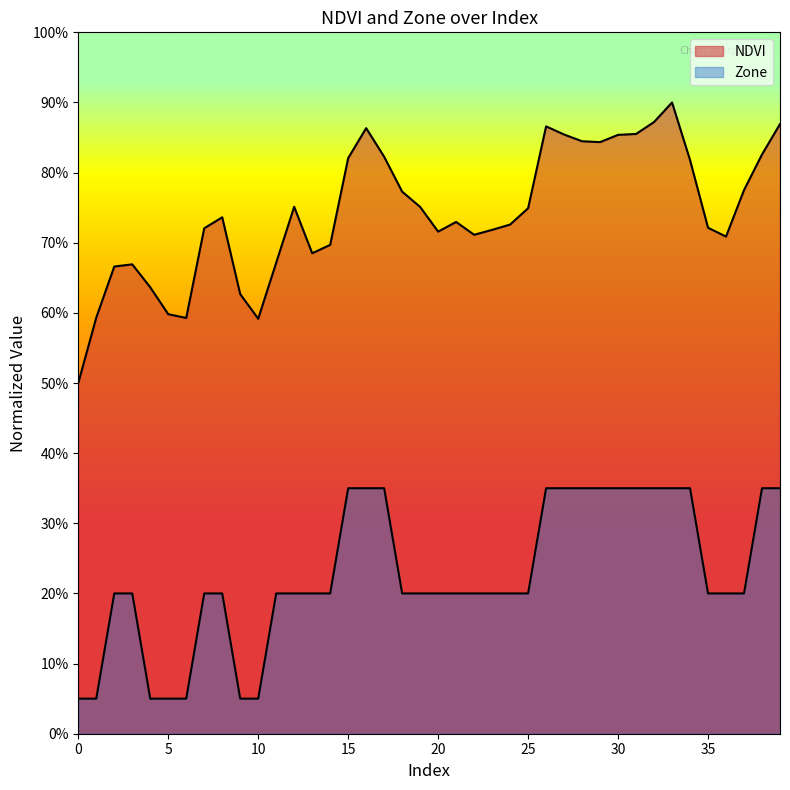

The value of NDVI at 24 is 0.7. True or false?

True